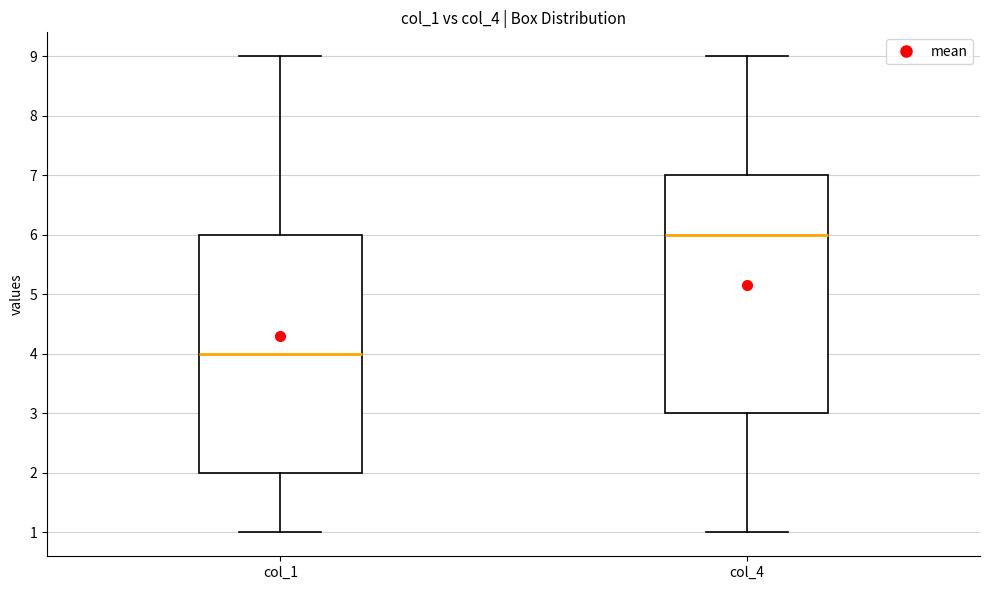

Reading left to right, read every box against the y-axis: the position of its median line, the range the box covers, and the ends of its whiskers. The values are not printed on the chart, so give them approximately, as read against the axis.

col_1: median 4, box 2 to 6, whiskers 1 to 9
col_4: median 6, box 3 to 7, whiskers 1 to 9